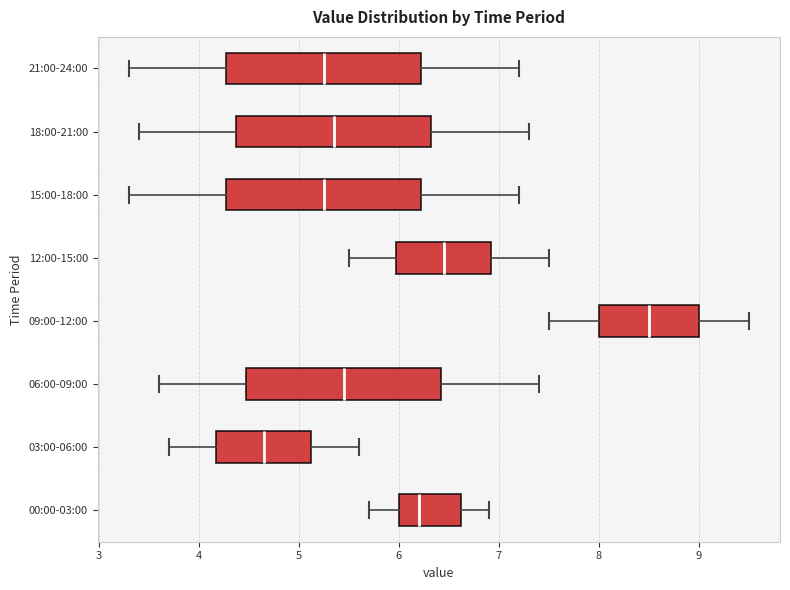

Reading bottom to top, read every box against the x-axis: the position of its median line, the range the box covers, and the ends of its whiskers. The values are not printed on the chart, so give them approximately, as read against the axis.

00:00-03:00: median 6.2, box 6.0 to 6.6, whiskers 5.7 to 6.9
03:00-06:00: median 4.7, box 4.2 to 5.1, whiskers 3.7 to 5.6
06:00-09:00: median 5.5, box 4.5 to 6.4, whiskers 3.6 to 7.4
09:00-12:00: median 8.5, box 8.0 to 9.0, whiskers 7.5 to 9.5
12:00-15:00: median 6.5, box 6.0 to 6.9, whiskers 5.5 to 7.5
15:00-18:00: median 5.3, box 4.3 to 6.2, whiskers 3.3 to 7.2
18:00-21:00: median 5.4, box 4.4 to 6.3, whiskers 3.4 to 7.3
21:00-24:00: median 5.3, box 4.3 to 6.2, whiskers 3.3 to 7.2